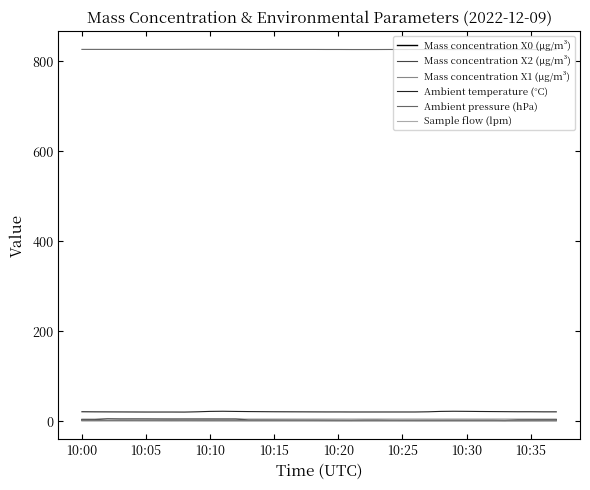

What is the greatest value displayed?

826.4